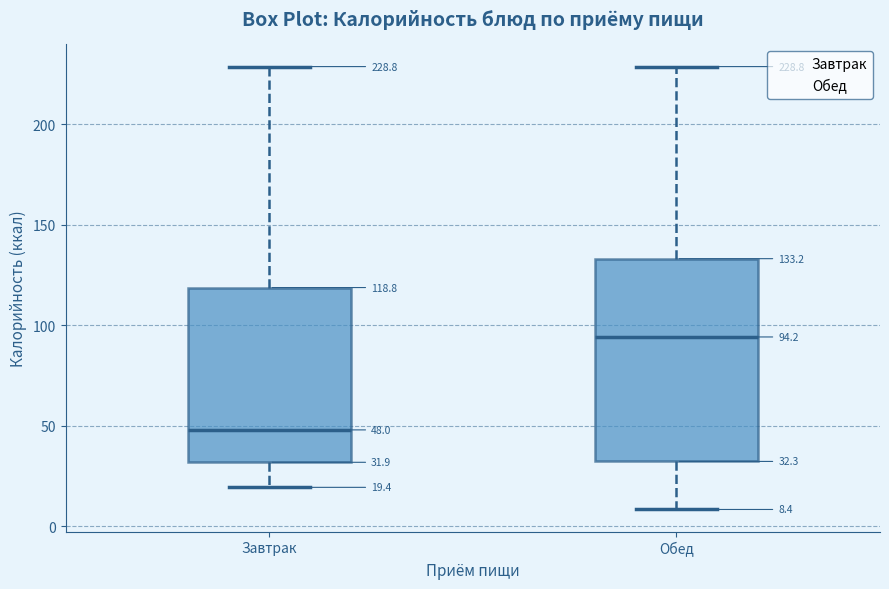

Which box is the tallest, from its lower edge to its upper edge?

Обед